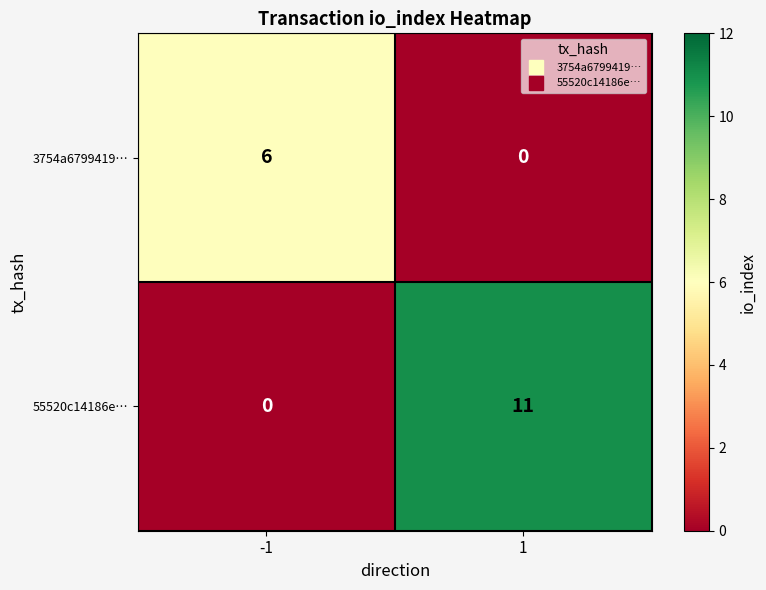

What value does the 55520c14186e… series have at 1, to the nearest 10?

10